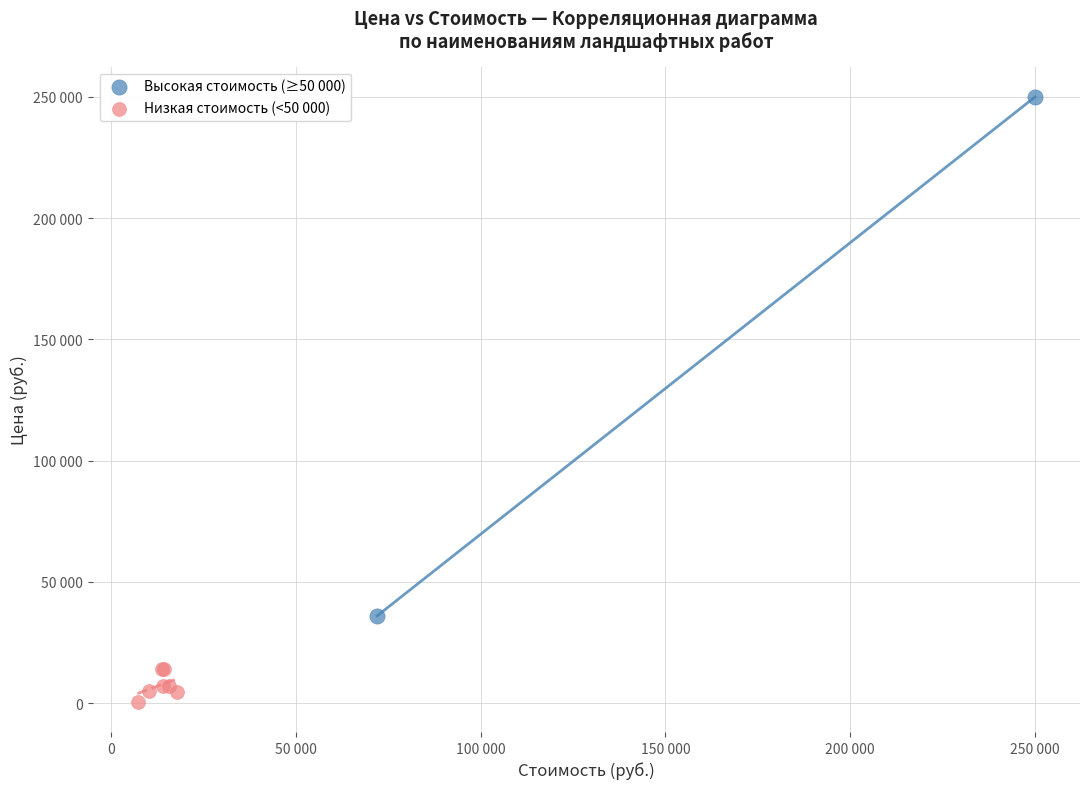

Which series contains the lowest Y value?

Низкая стоимость (<50 000)